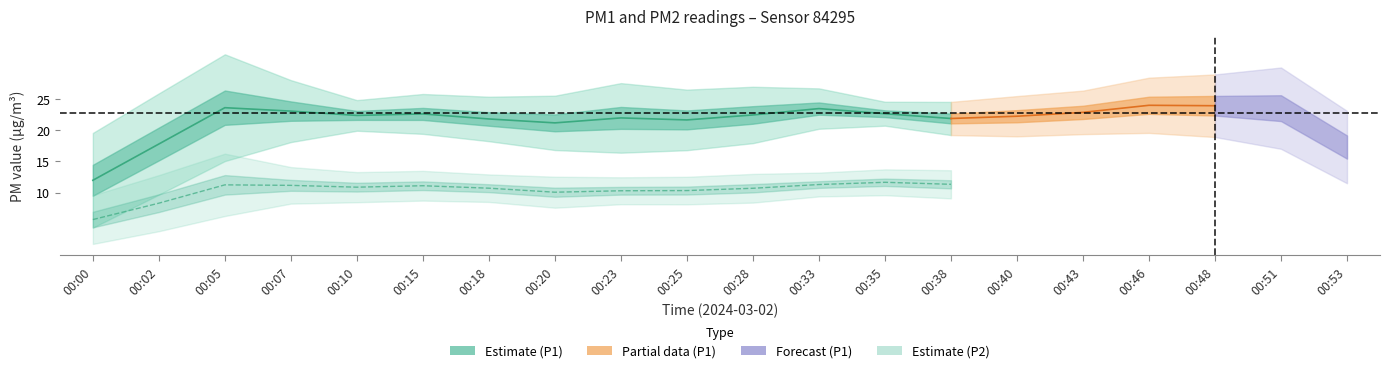

Which series has the largest total across all categories?

P1